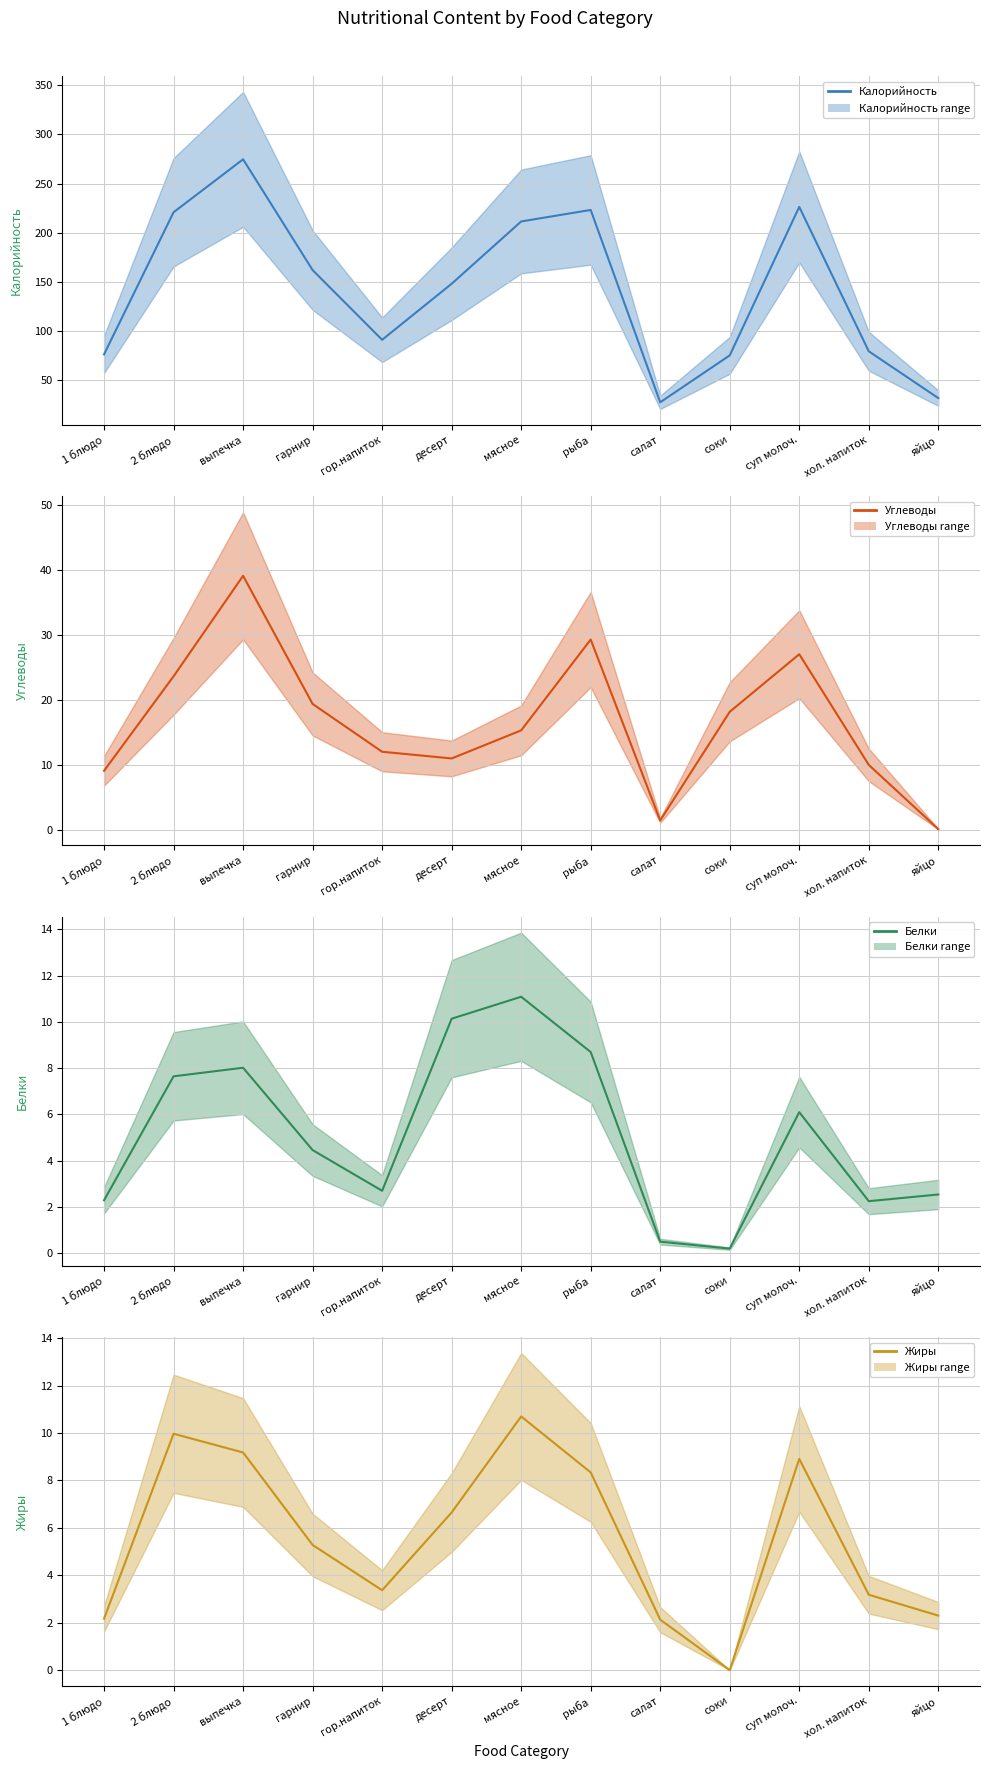

In Белки mean, how many points are higher than both neighbors (excluding endpoints)?

3